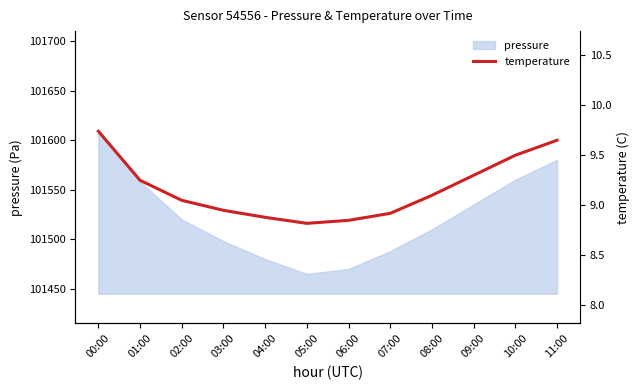

At which category does the data reach its first local valley?

05:00